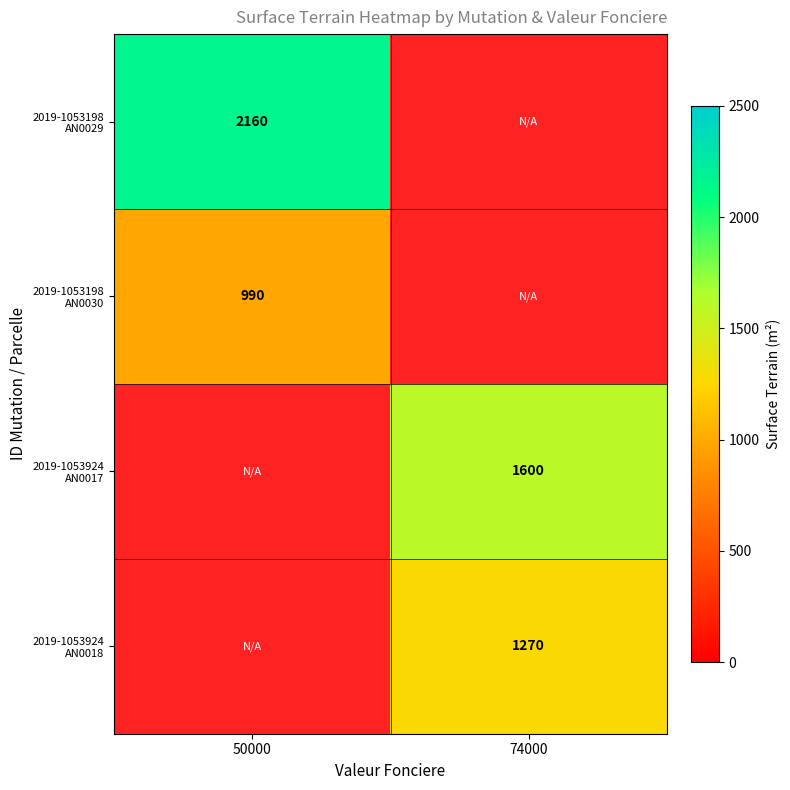

The value of 2019-1053924 AN0018 at 74000 is 1270.0. True or false?

True